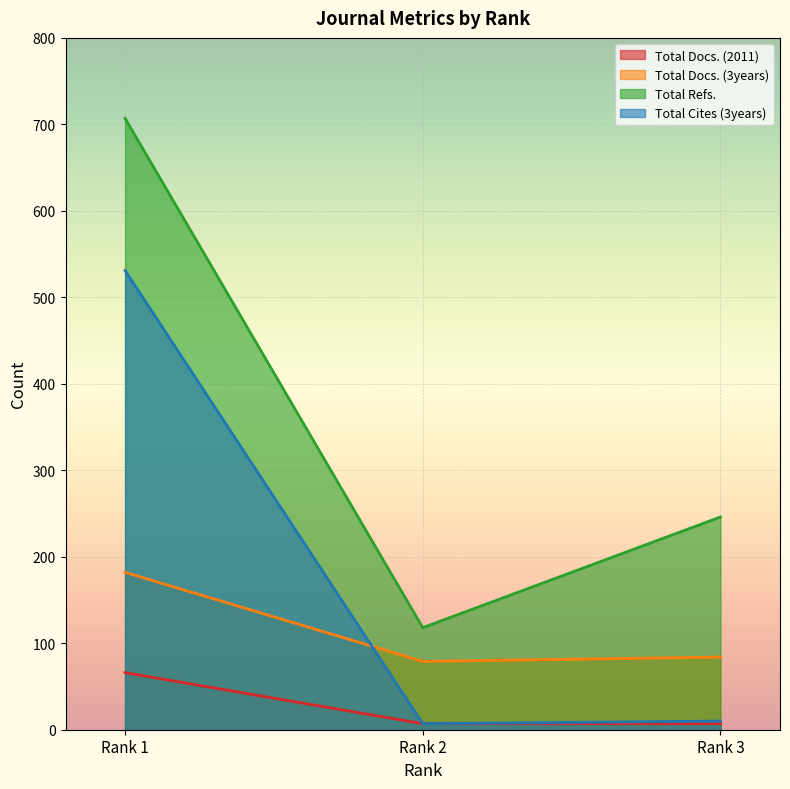

Which series has the largest total across all categories?

Total Refs.